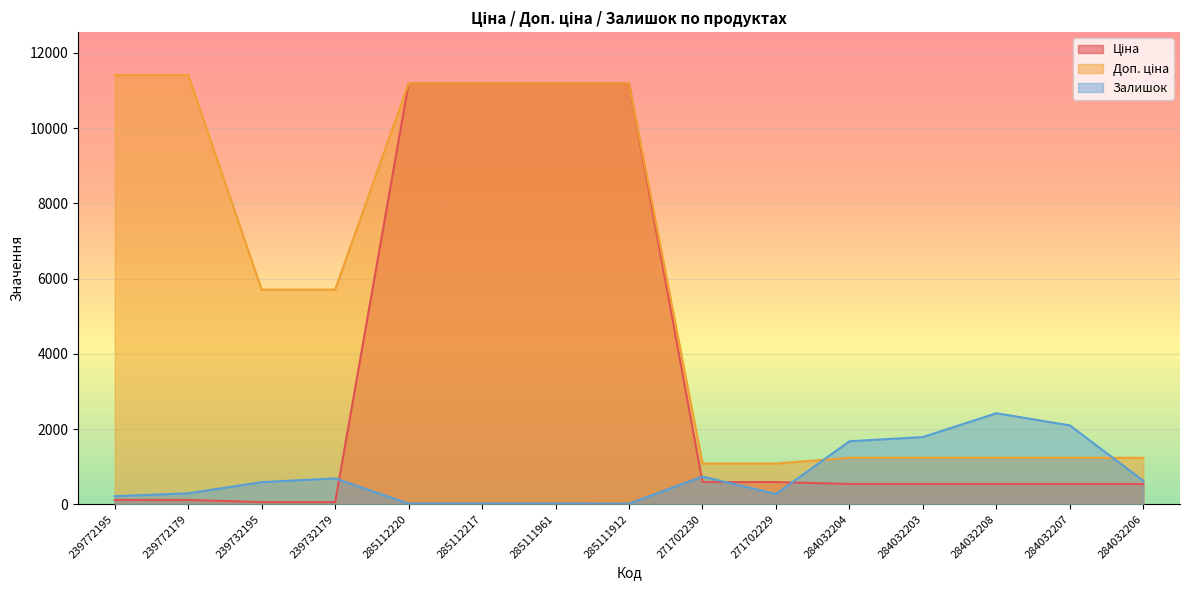

Does the chart display data point markers on the line(s)?

No